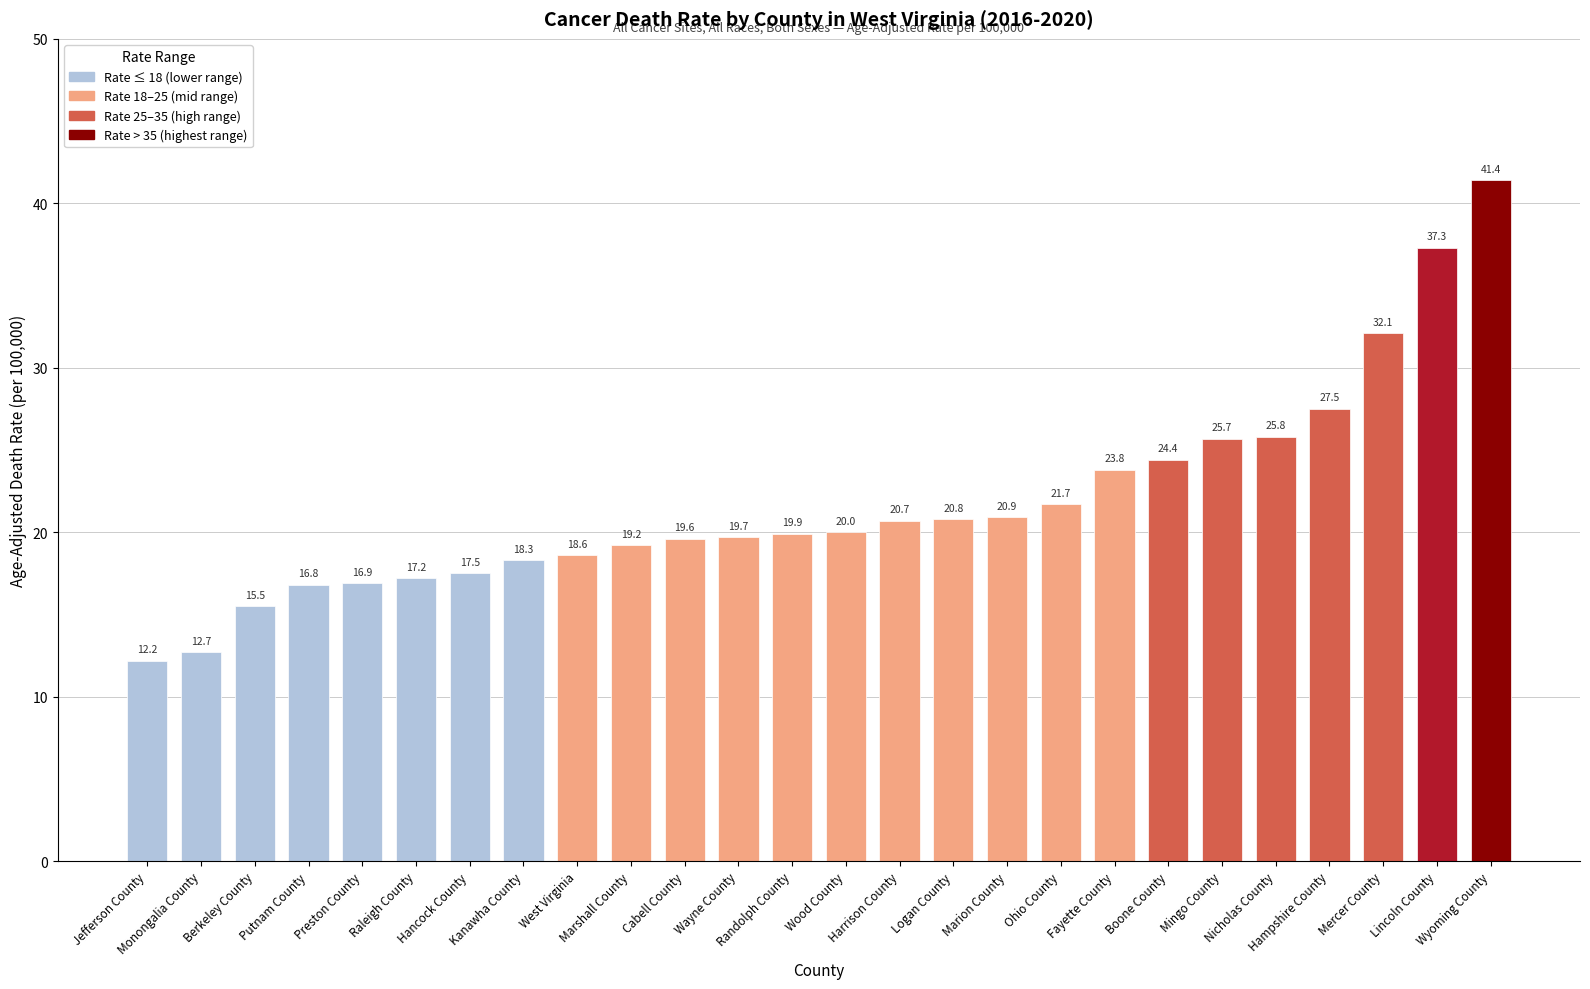

The value at Preston County is 22.2. True or false?

False